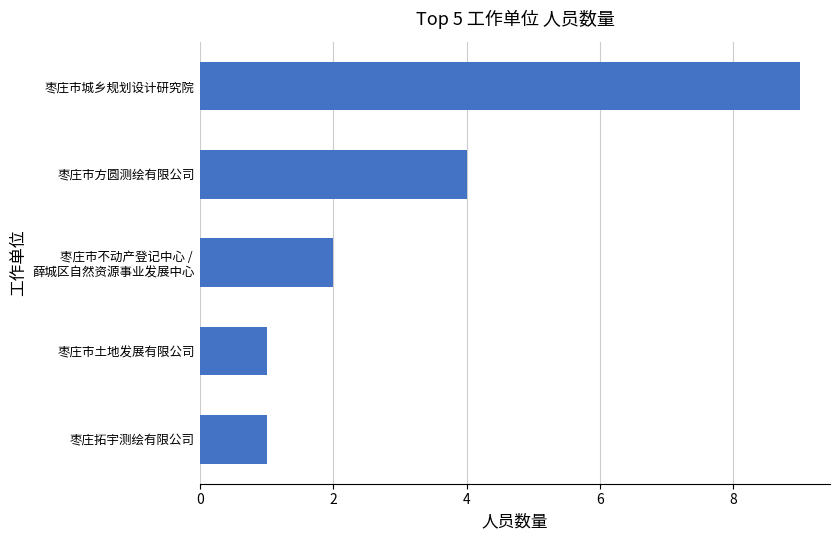

How many categories are shown in the chart?

5